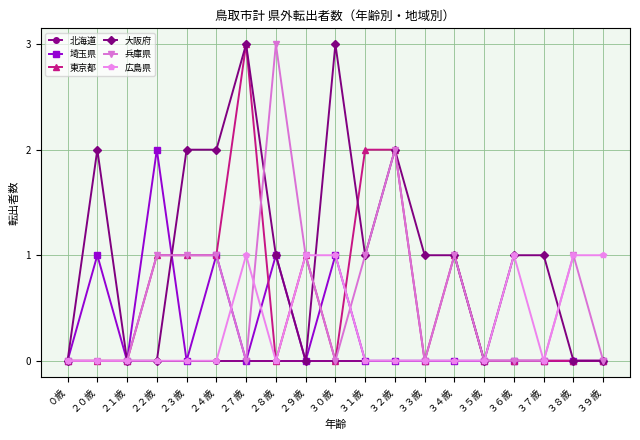

Reading left to right, what are all the values shown in this chart?

北海道: ０歳=0	２０歳=0	２１歳=0	２２歳=0	２３歳=0	２４歳=0	２７歳=0	２８歳=0	２９歳=0	３０歳=0	３１歳=0	３２歳=0	３３歳=0	３４歳=0	３５歳=0	３６歳=0	３７歳=0	３８歳=0	３９歳=0
埼玉県: ０歳=0	２０歳=1	２１歳=0	２２歳=2	２３歳=0	２４歳=1	２７歳=0	２８歳=1	２９歳=0	３０歳=1	３１歳=0	３２歳=0	３３歳=0	３４歳=0	３５歳=0	３６歳=0	３７歳=0	３８歳=0	３９歳=0
東京都: ０歳=0	２０歳=0	２１歳=0	２２歳=1	２３歳=1	２４歳=1	２７歳=3	２８歳=0	２９歳=1	３０歳=0	３１歳=2	３２歳=2	３３歳=0	３４歳=1	３５歳=0	３６歳=0	３７歳=0	３８歳=0	３９歳=0
大阪府: ０歳=0	２０歳=2	２１歳=0	２２歳=0	２３歳=2	２４歳=2	２７歳=3	２８歳=1	２９歳=0	３０歳=3	３１歳=1	３２歳=2	３３歳=1	３４歳=1	３５歳=0	３６歳=1	３７歳=1	３８歳=0	３９歳=0
兵庫県: ０歳=0	２０歳=0	２１歳=0	２２歳=1	２３歳=1	２４歳=1	２７歳=0	２８歳=3	２９歳=1	３０歳=0	３１歳=1	３２歳=2	３３歳=0	３４歳=1	３５歳=0	３６歳=0	３７歳=0	３８歳=1	３９歳=0
広島県: ０歳=0	２０歳=0	２１歳=0	２２歳=0	２３歳=0	２４歳=0	２７歳=1	２８歳=0	２９歳=1	３０歳=1	３１歳=0	３２歳=0	３３歳=0	３４歳=0	３５歳=0	３６歳=1	３７歳=0	３８歳=1	３９歳=1